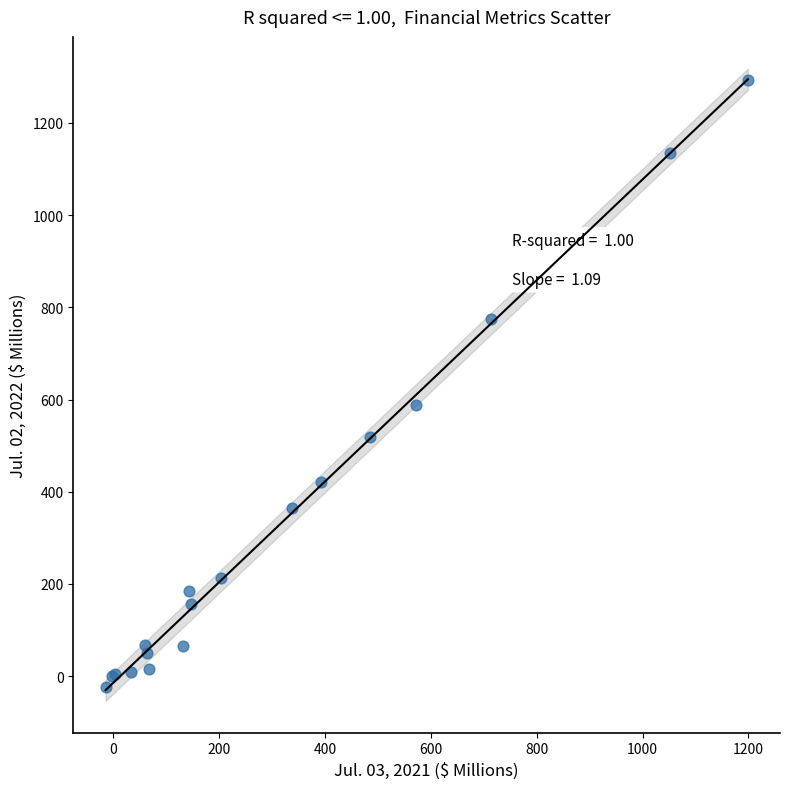

What Y value in the scatter plot is closest to 634?

588.5